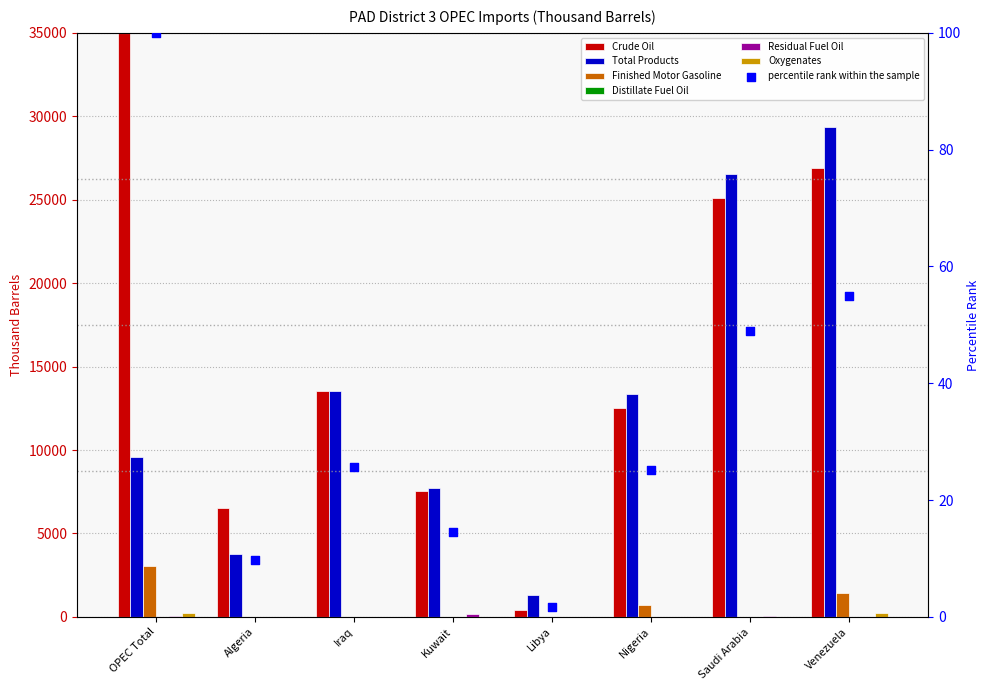

Which series contains the lowest Y value?

Finished Motor Gasoline